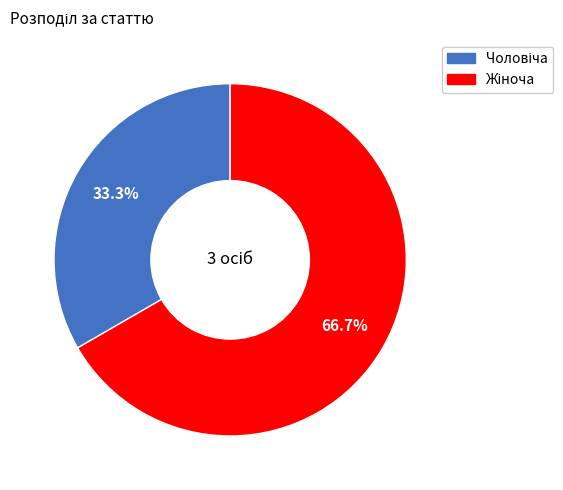

Is there a majority slice in this chart?

Yes